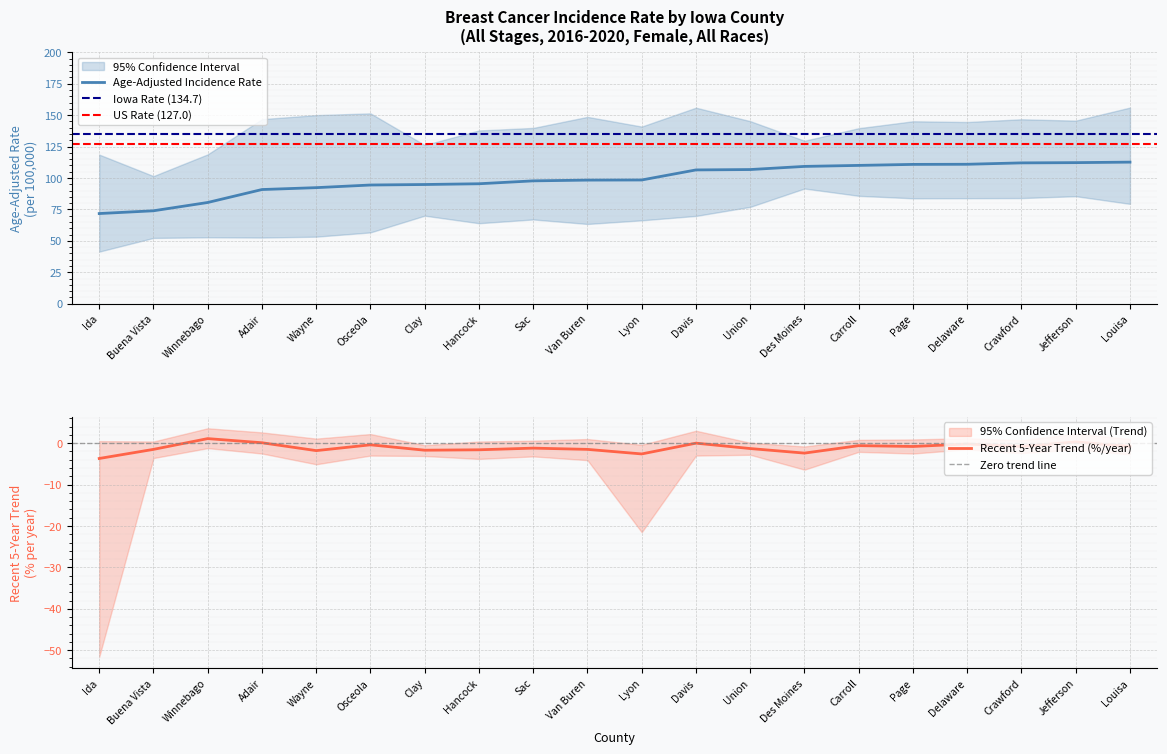

Reading right to left, list all the values displayed in this chart.

Age-Adjusted Rate: Louisa=112.6	Jefferson=112.2	Crawford=112.0	Delaware=110.9	Page=110.8	Carroll=110.0	Des Moines=109.2	Union=106.7	Davis=106.4	Lyon=98.4	Van Buren=98.3	Sac=97.7	Hancock=95.4	Clay=94.8	Osceola=94.4	Wayne=92.3	Adair=90.8	Winnebago=80.5	Buena Vista=73.9	Ida=71.7
Lower 95% CI: Louisa=79.4	Jefferson=85.5	Crawford=84.0	Delaware=83.9	Page=83.8	Carroll=85.8	Des Moines=91.6	Union=77.0	Davis=69.8	Lyon=66.3	Van Buren=63.4	Sac=67.0	Hancock=64.0	Clay=70.0	Osceola=56.7	Wayne=53.3	Adair=52.6	Winnebago=52.8	Buena Vista=52.3	Ida=41.4
Upper 95% CI: Louisa=156.0	Jefferson=145.6	Crawford=146.7	Delaware=144.5	Page=145.1	Carroll=139.6	Des Moines=129.6	Union=145.2	Davis=155.9	Lyon=140.9	Van Buren=148.6	Sac=139.8	Hancock=137.8	Clay=126.2	Osceola=151.4	Wayne=150.0	Adair=146.8	Winnebago=118.8	Buena Vista=101.5	Ida=118.6
Recent 5-Year Trend: Louisa=-0.8	Jefferson=0.3	Crawford=-0.8	Delaware=-0.2	Page=-0.8	Carroll=-0.6	Des Moines=-2.4	Union=-1.3	Davis=0.0	Lyon=-2.6	Van Buren=-1.5	Sac=-1.2	Hancock=-1.6	Clay=-1.7	Osceola=-0.4	Wayne=-1.8	Adair=0.1	Winnebago=1.1	Buena Vista=-1.5	Ida=-3.7
Trend Lower CI: Louisa=-2.7	Jefferson=-1.5	Crawford=-2.4	Delaware=-1.5	Page=-2.5	Carroll=-2.1	Des Moines=-6.4	Union=-2.8	Davis=-3.0	Lyon=-21.5	Van Buren=-4.1	Sac=-3.2	Hancock=-3.8	Clay=-3.1	Osceola=-3.0	Wayne=-5.1	Adair=-2.5	Winnebago=-1.2	Buena Vista=-3.6	Ida=-51.6
Trend Upper CI: Louisa=1.0	Jefferson=2.3	Crawford=0.7	Delaware=1.2	Page=0.9	Carroll=0.8	Des Moines=-0.8	Union=0.1	Davis=3.0	Lyon=-0.4	Van Buren=1.0	Sac=0.6	Hancock=0.4	Clay=-0.5	Osceola=2.2	Wayne=1.1	Adair=2.6	Winnebago=3.6	Buena Vista=0.4	Ida=0.5